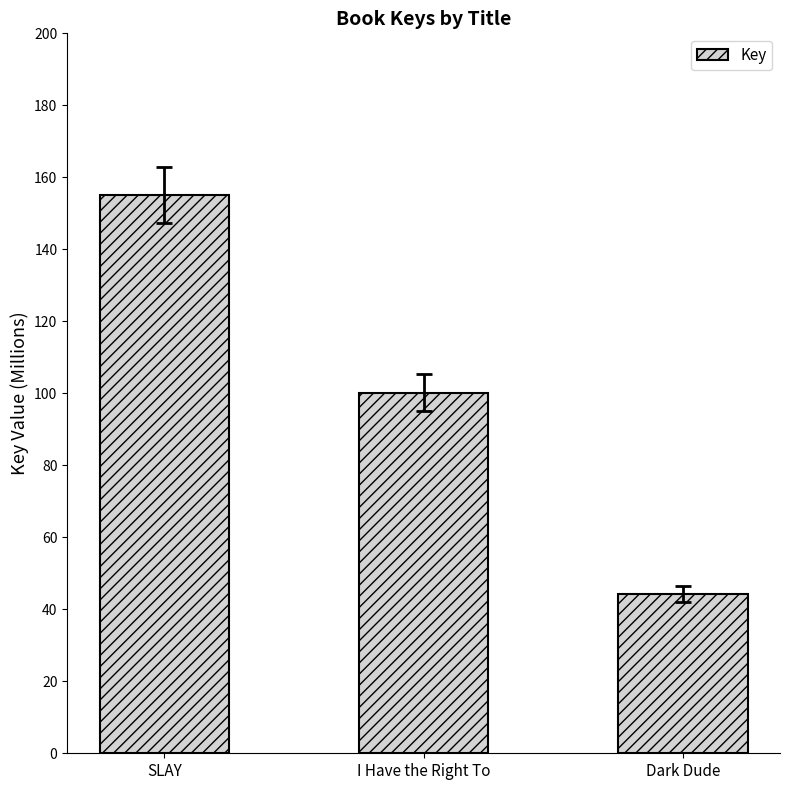

Are the bars grouped side by side (vs. stacked)?

No